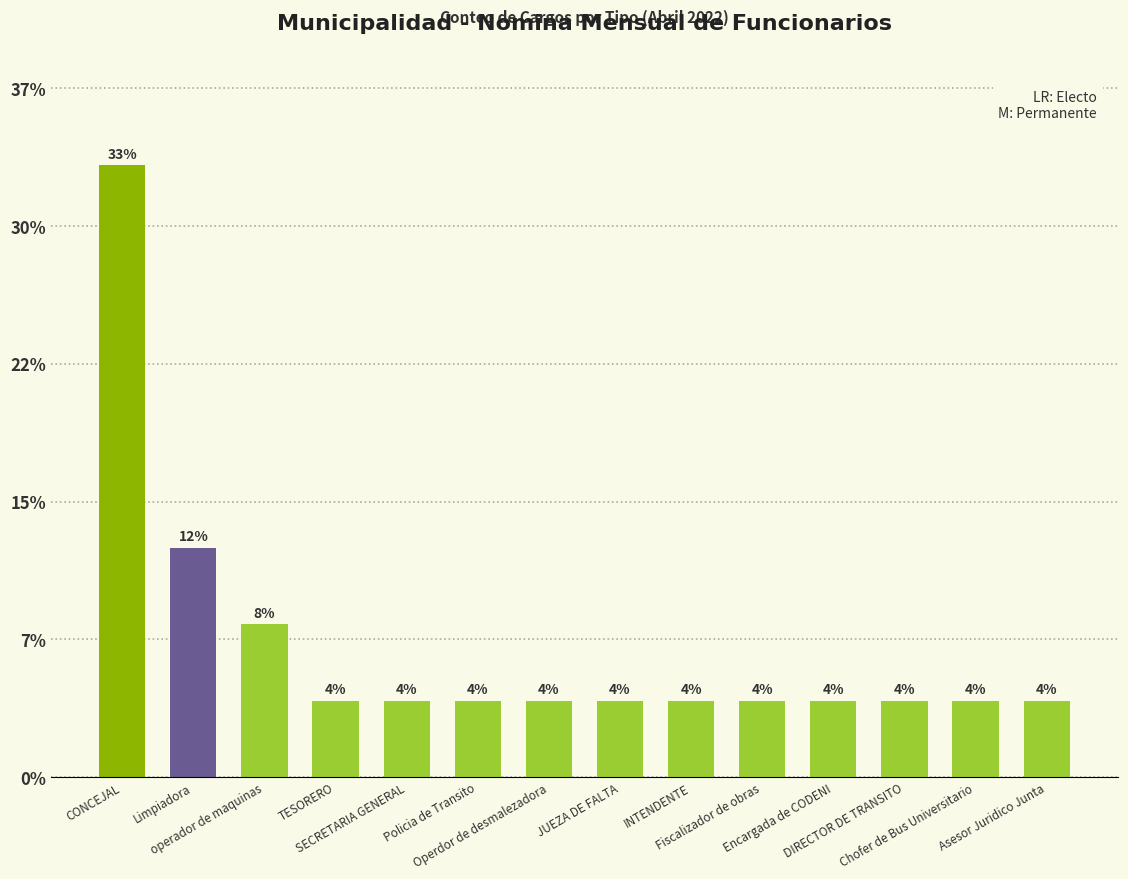

Where is the data nearest to the value 4?

Limpiadora